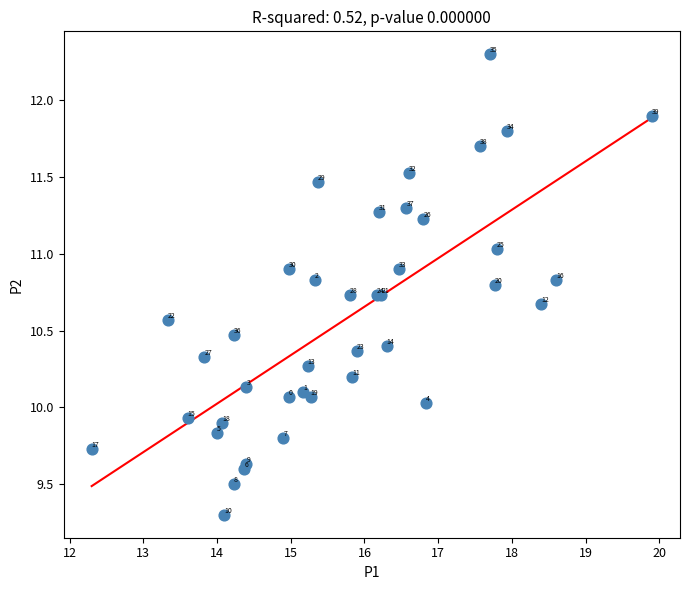

What Y value in the scatter plot is closest to 10?

10.0